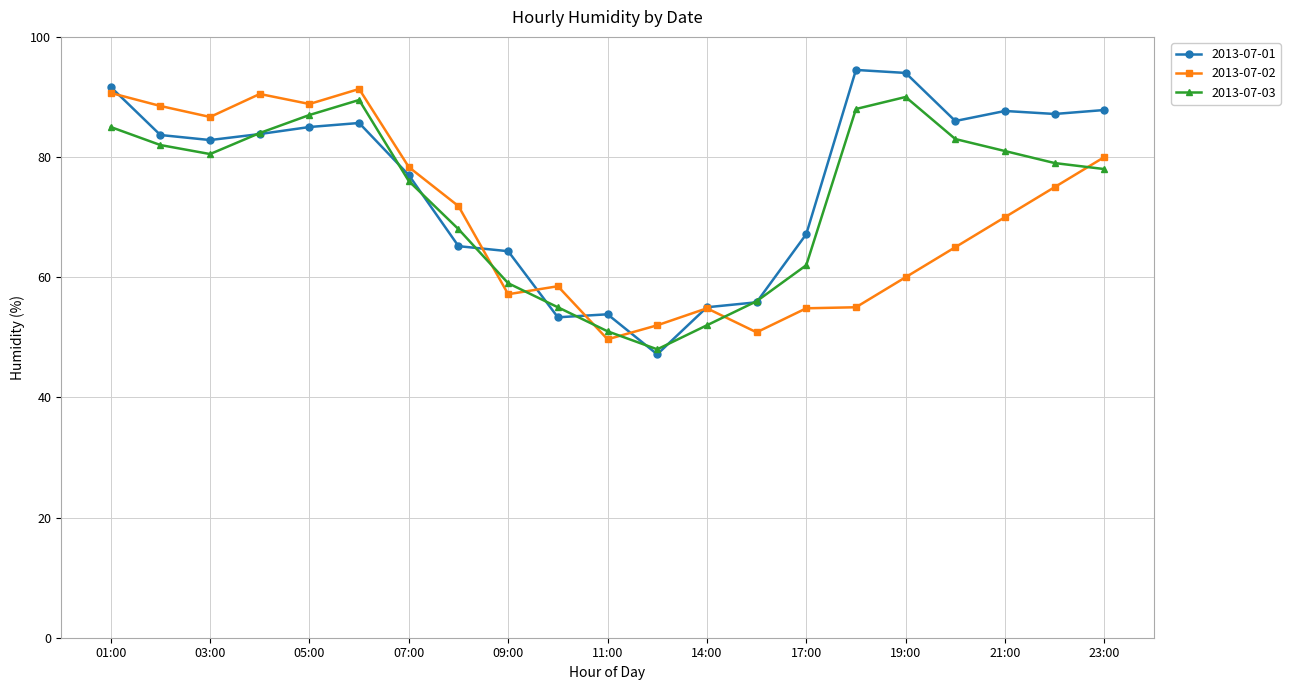

Rank the series by their average value, from highest to lowest.

2013-07-01, 2013-07-03, 2013-07-02